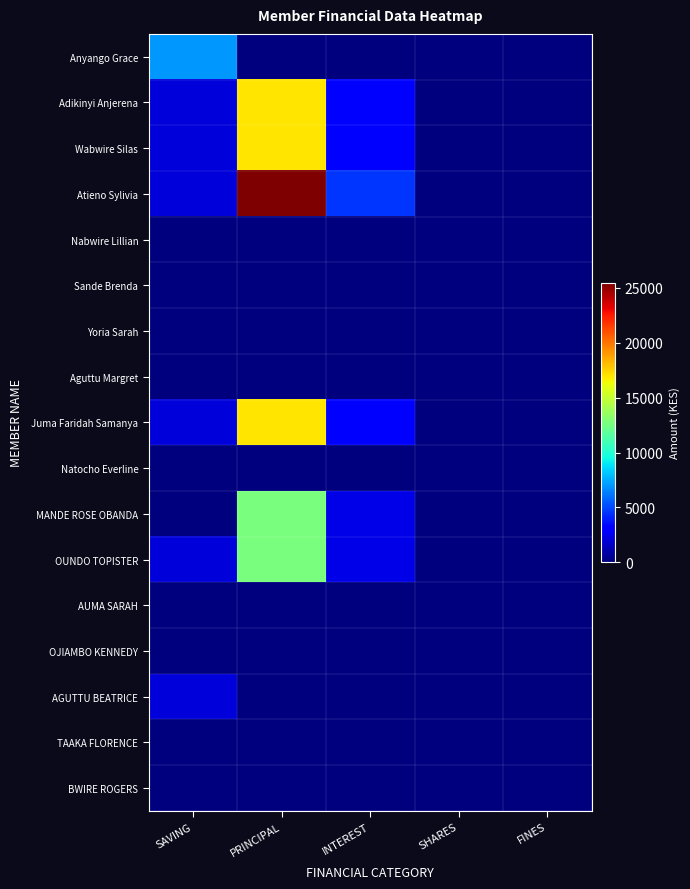

Which series has the largest range (max minus min)?

Atieno Sylivia